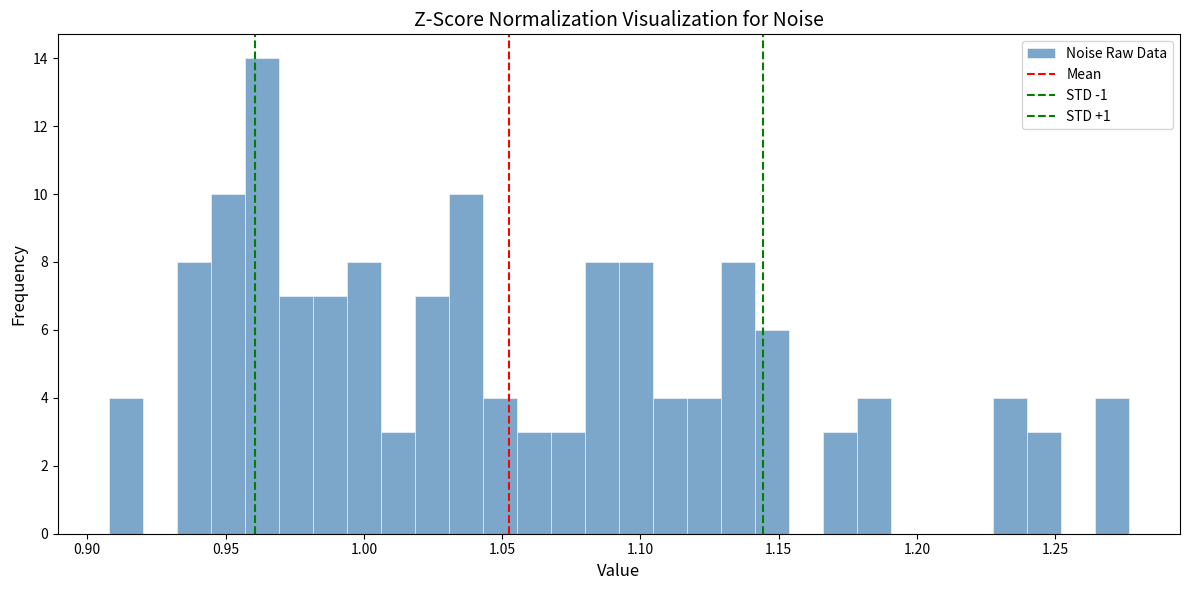

Around what value on the x-axis is the tallest bar? Give the approximate position of its centre, as read against the axis.

0.965